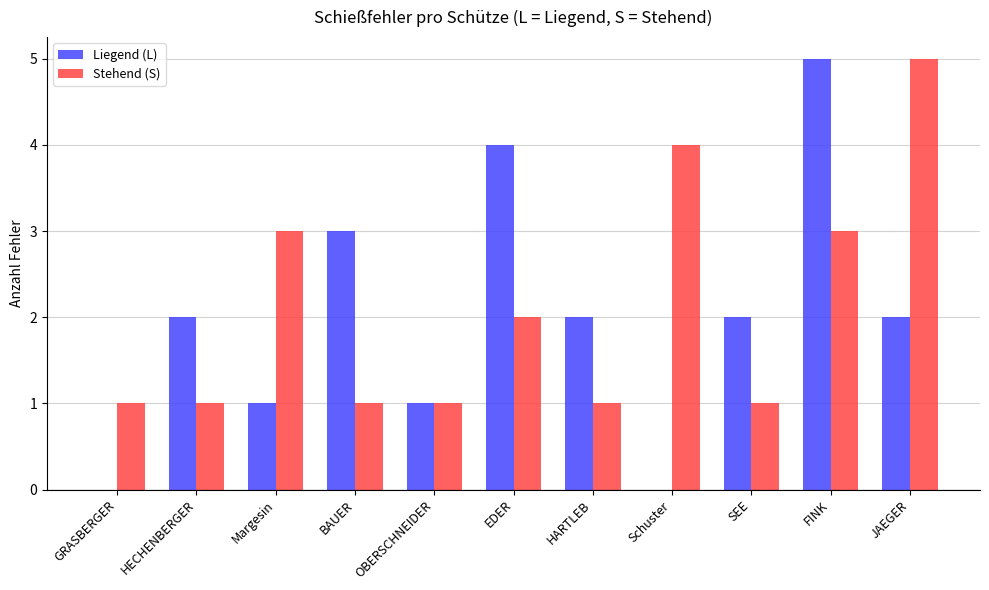

Is the value of Stehend (S) at OBERSCHNEIDER greater than the value of Liegend (L) at HECHENBERGER?

No